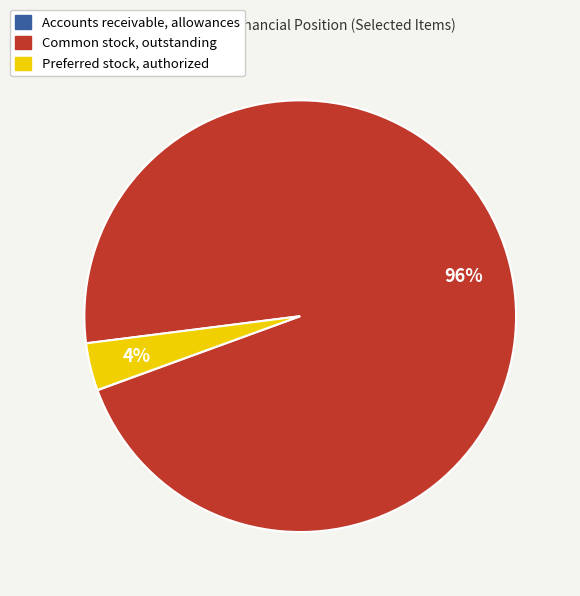

To the nearest percent, what portion does Common stock, outstanding represent?

96%